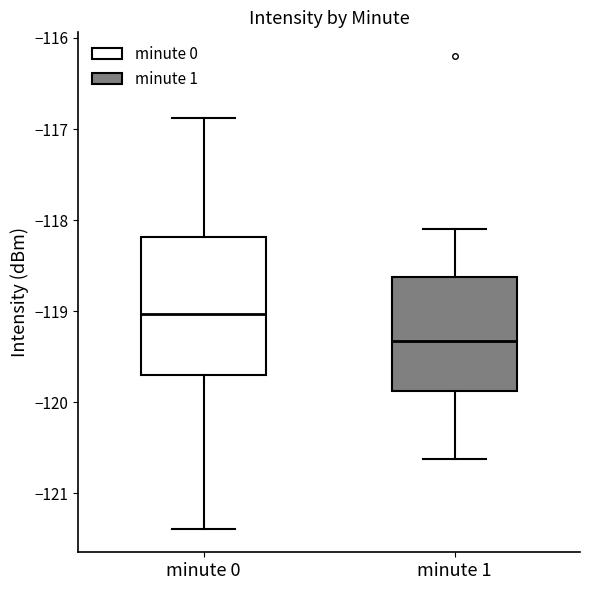

Which box has the highest median line?

minute 0